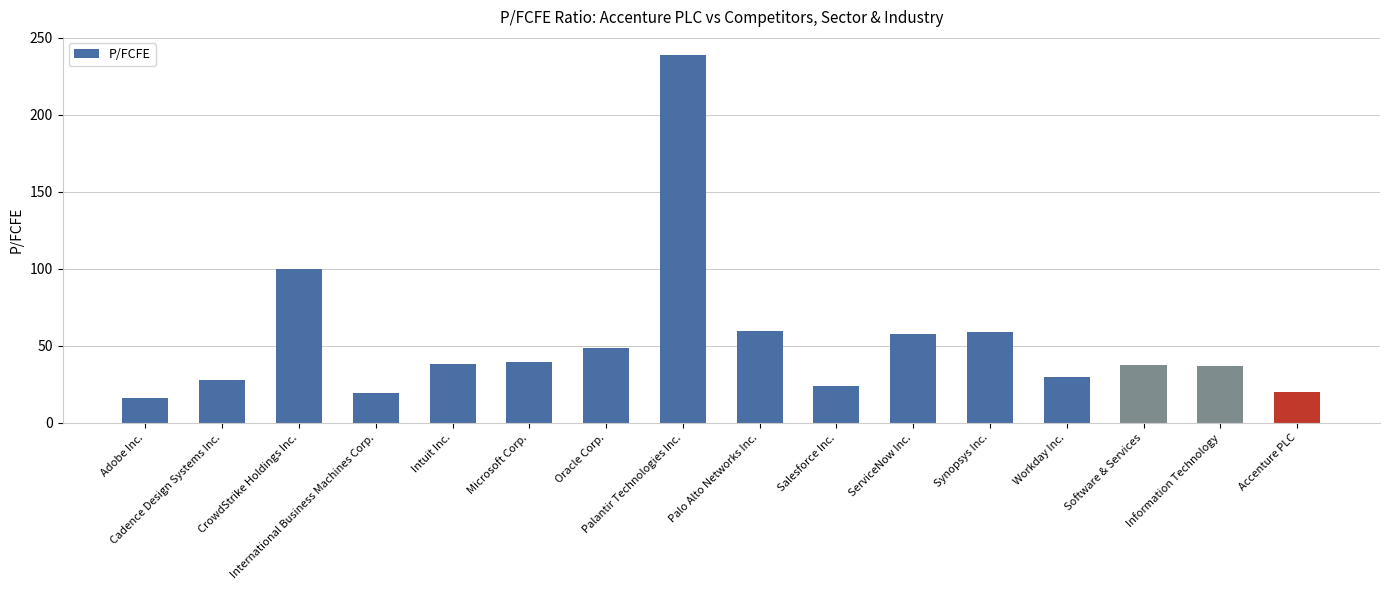

What is the ratio of the value at Salesforce Inc. to the value at Intuit Inc.?

0.6